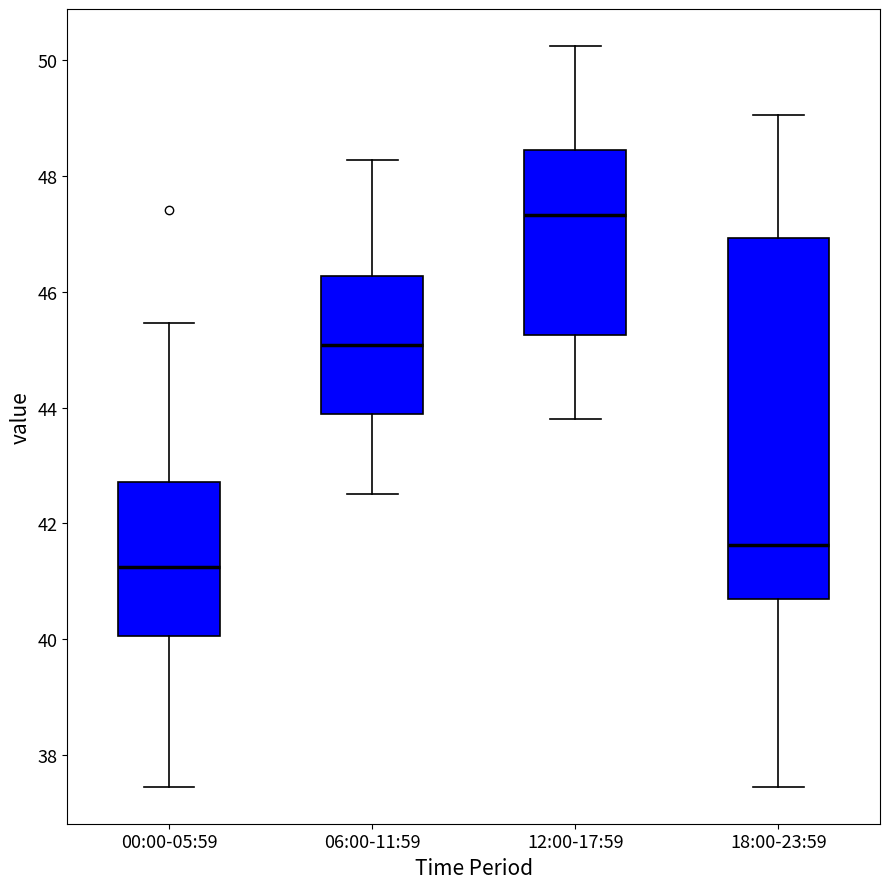

Where is the lower edge of the box for 00:00-05:59 on the y-axis? The values are not printed on the chart, so give them approximately, as read against the axis.

40.0